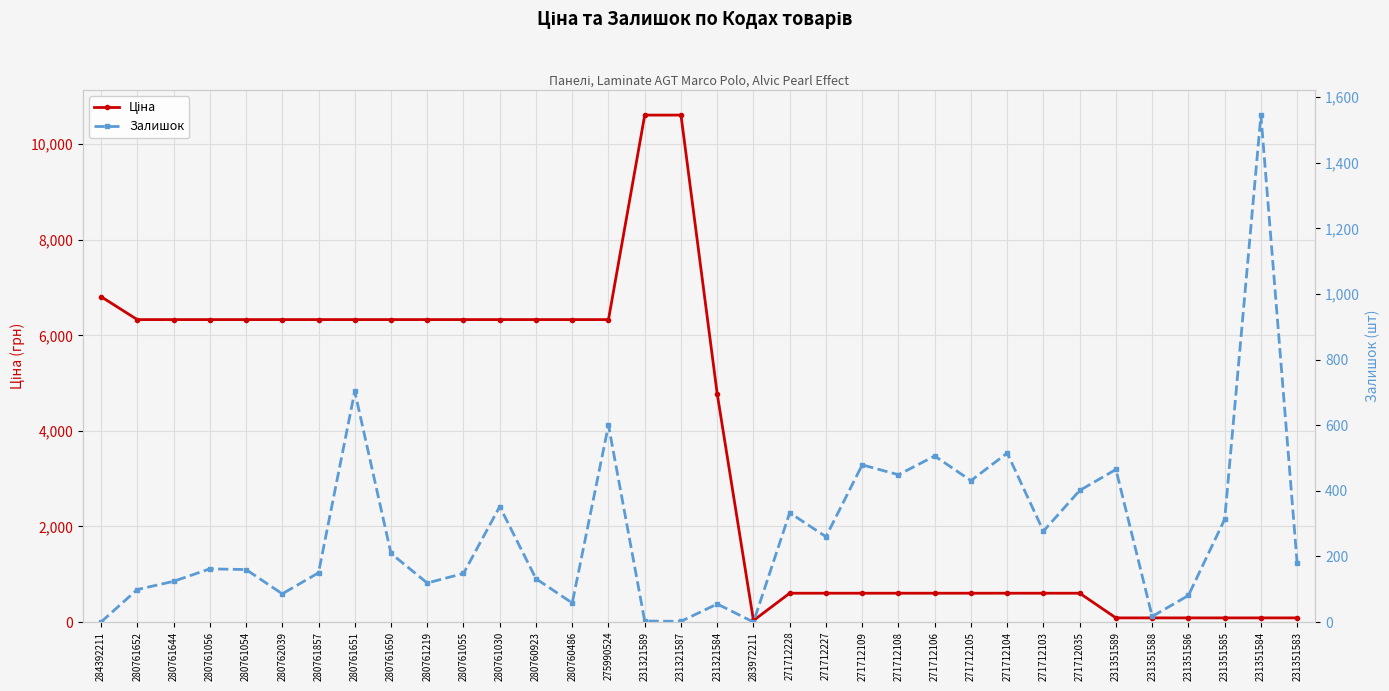

How many categories are shown in the chart?

34